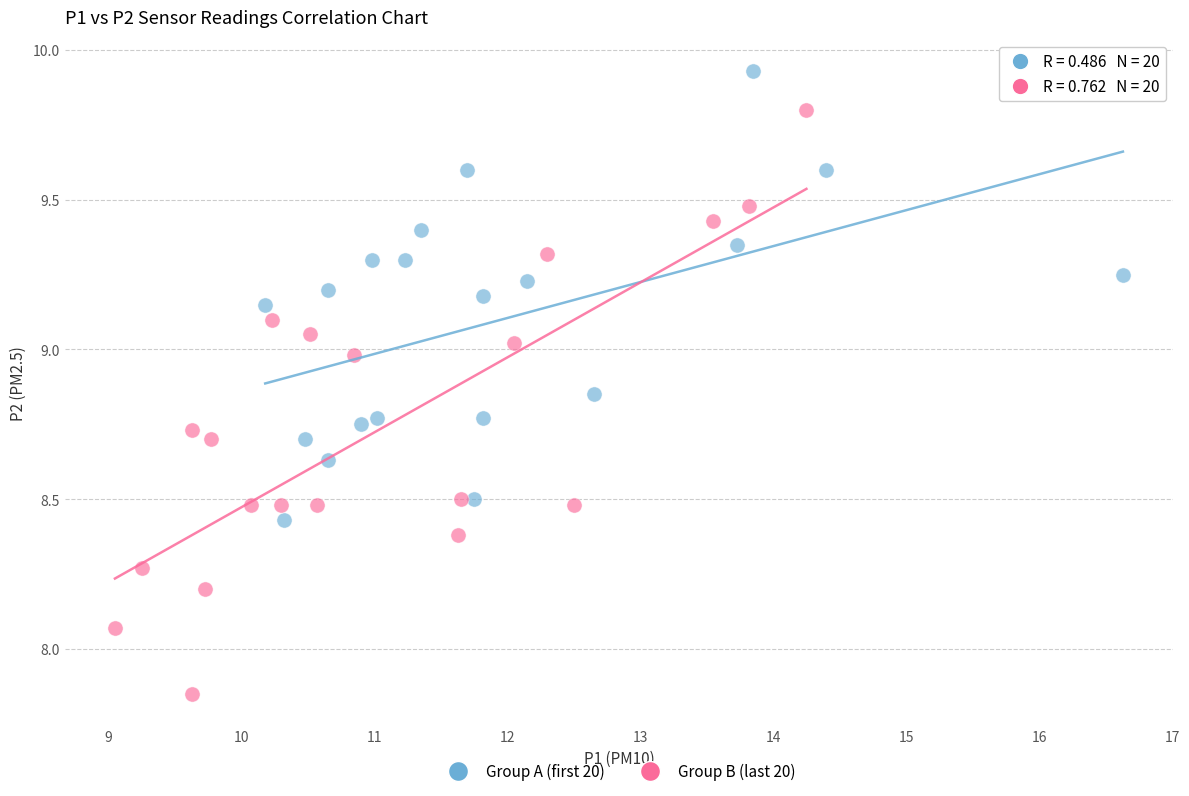

What are all the series names shown in the legend?

Group A (first 20), Group B (last 20)